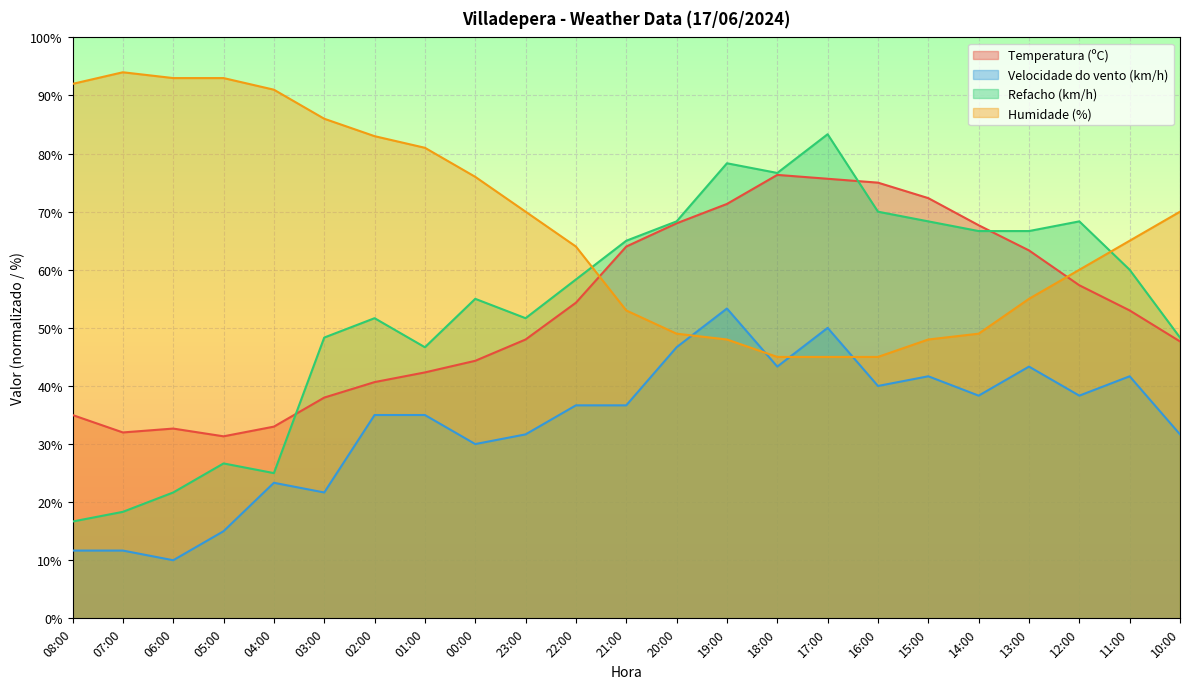

What is the value of the Humidade (%) point at the 1st from the left?

92.0